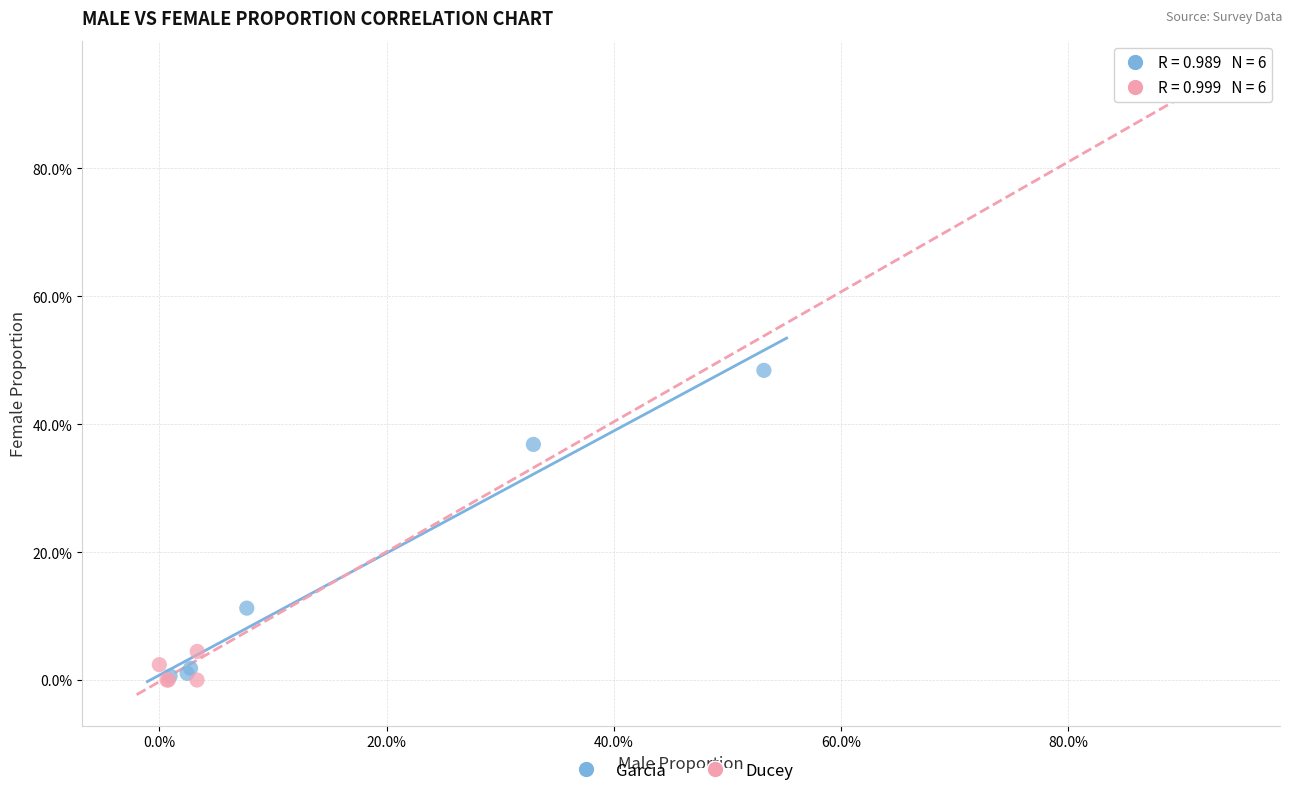

What are all the series names shown in the legend?

Garcia, Ducey